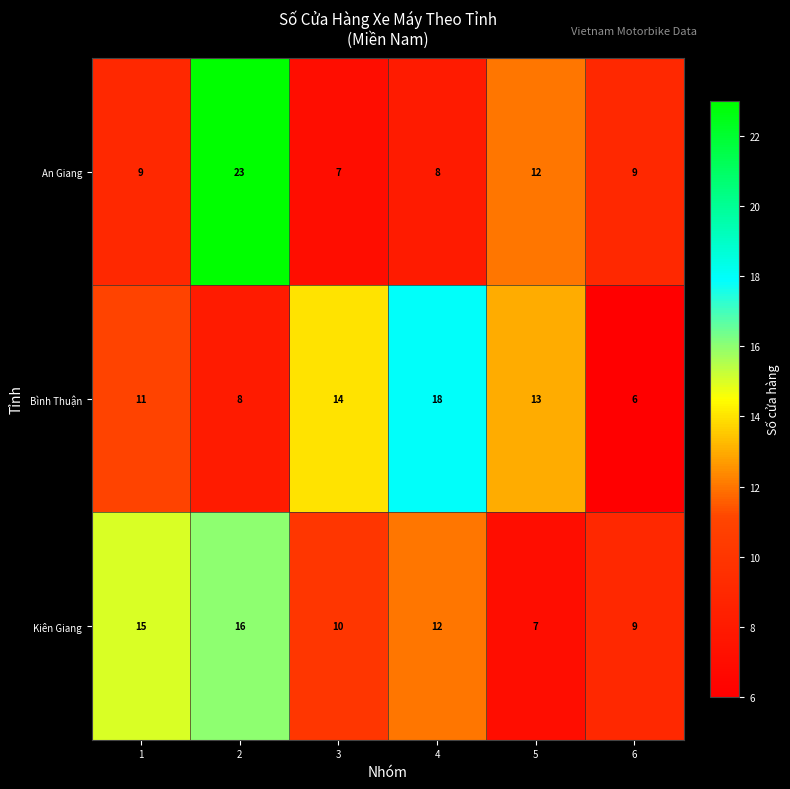

The value of Bình Thuận at 4 is 18. True or false?

True